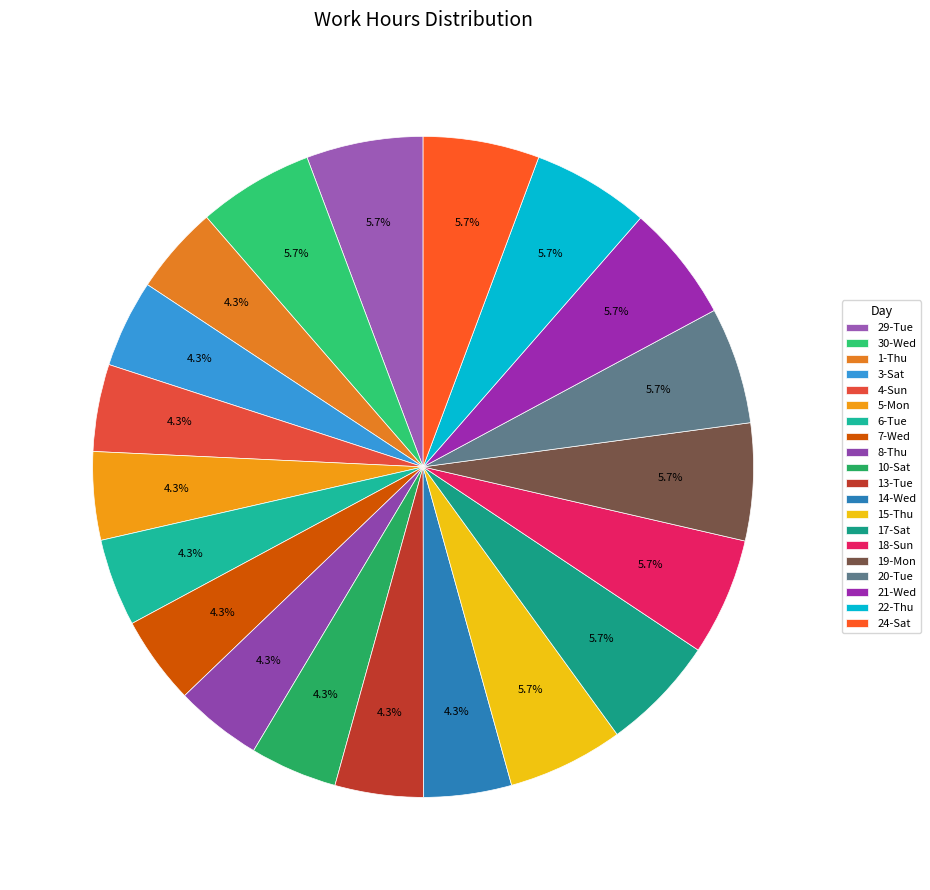

The 5-Mon slice represents 17% of the pie. True or false?

False